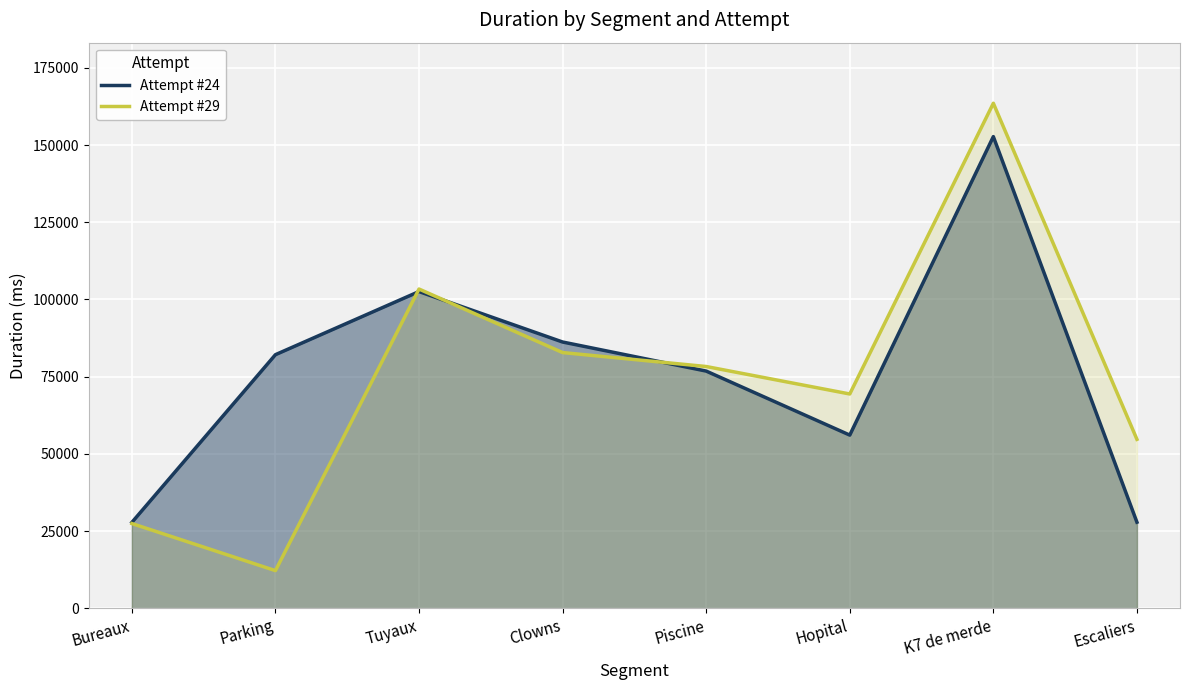

What is the spread (max minus min) of values at K7 de merde?

10802